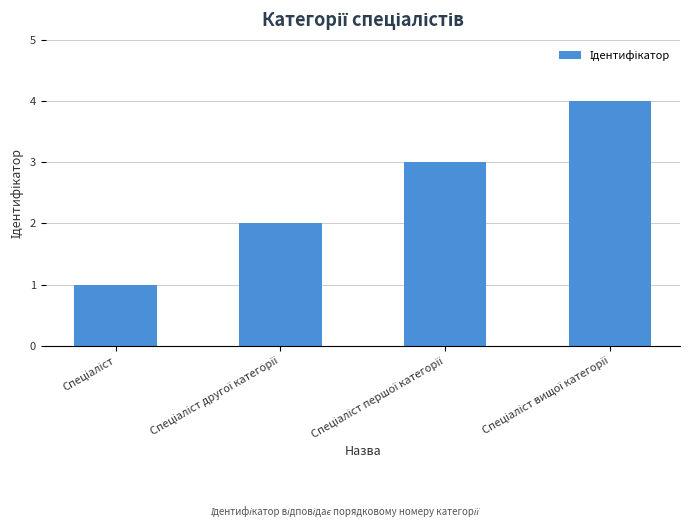

What is the greatest value displayed?

4